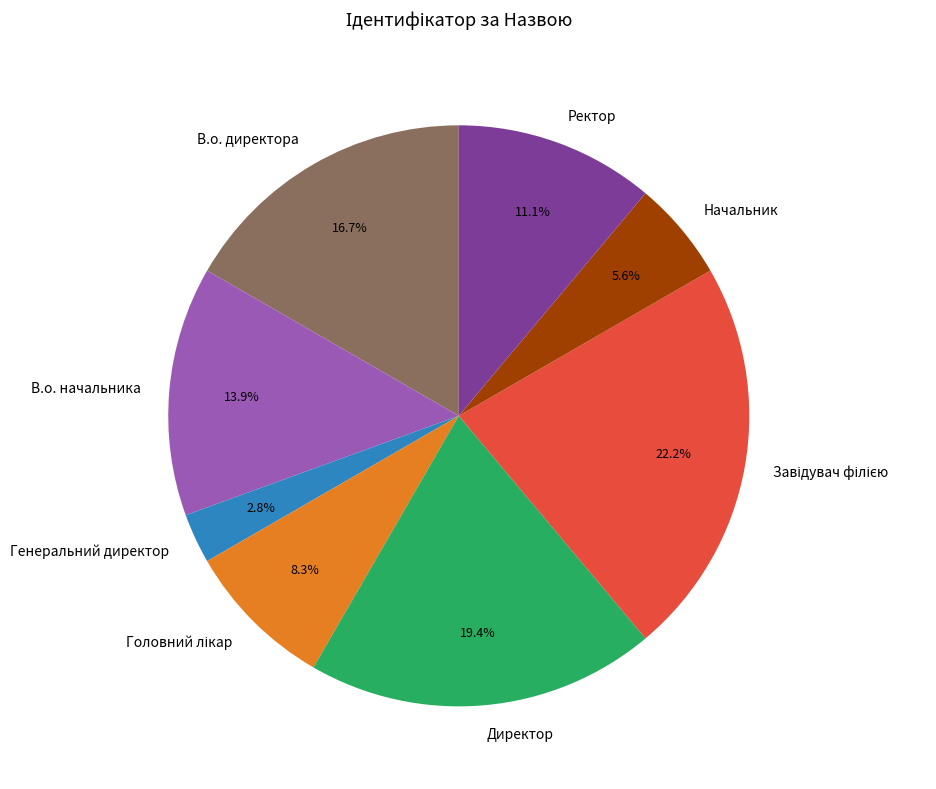

Which category has the smallest portion of the pie?

Генеральний директор